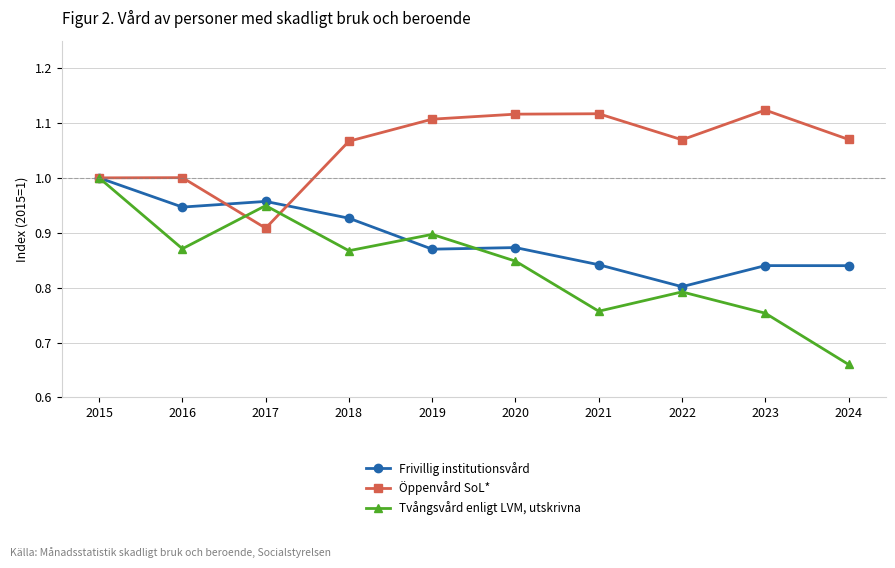

At how many categories does at least one series exceed 0?

10